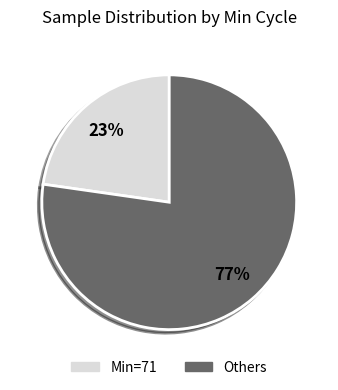

To the nearest percent, what is the average slice percentage?

50%